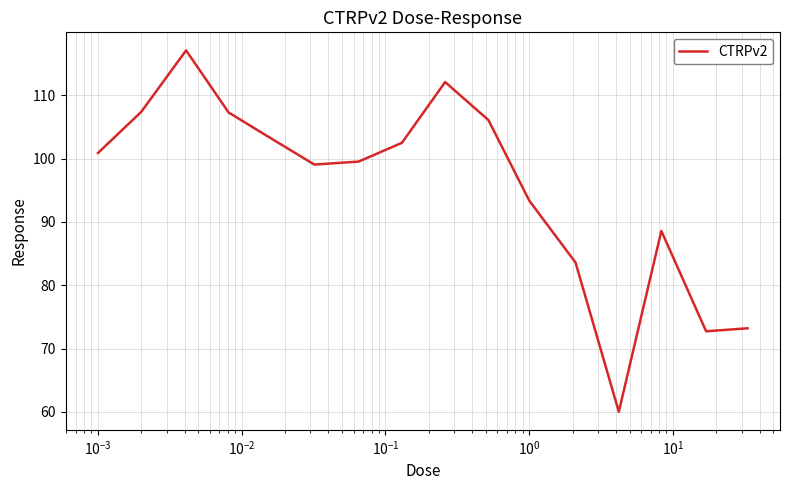

What is the difference between the maximum and minimum values?

57.1